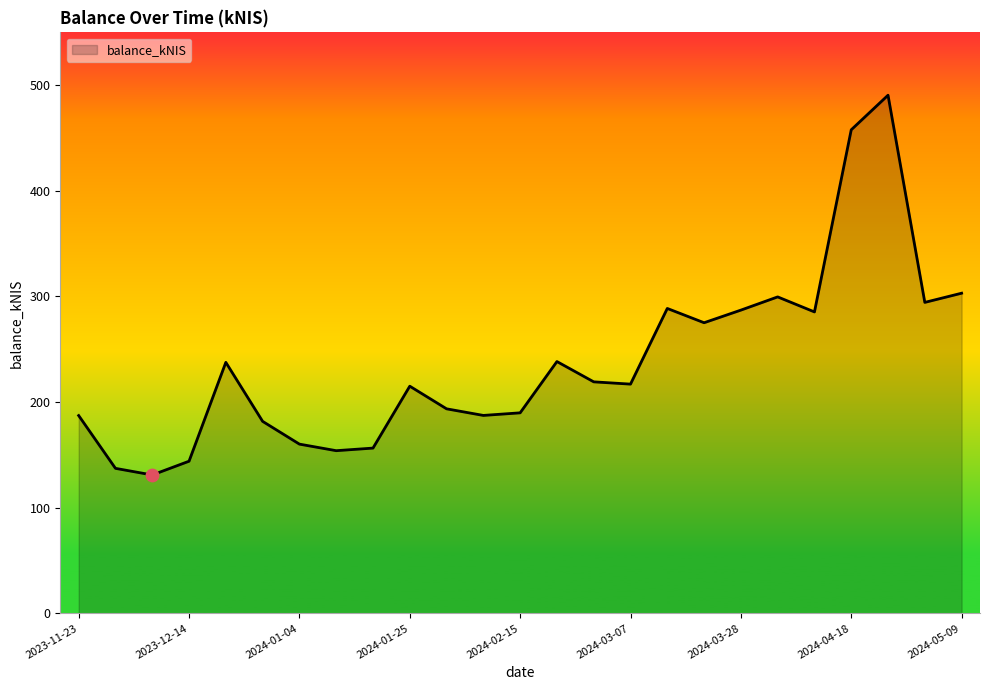

What is the smallest value displayed?

131.1